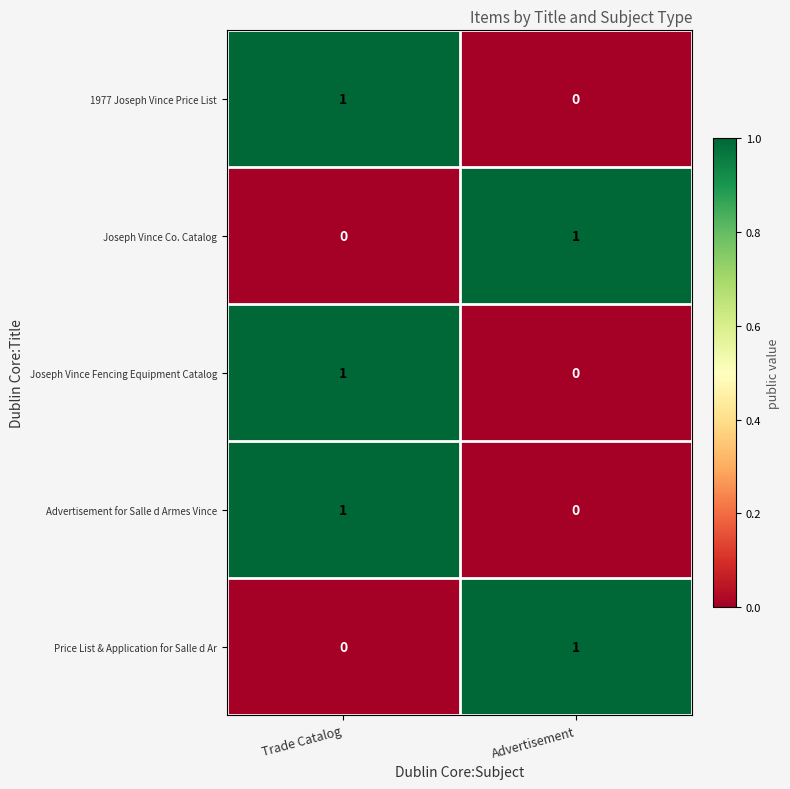

Where is Joseph Vince Co. Catalog nearest to the value 0?

Trade Catalog